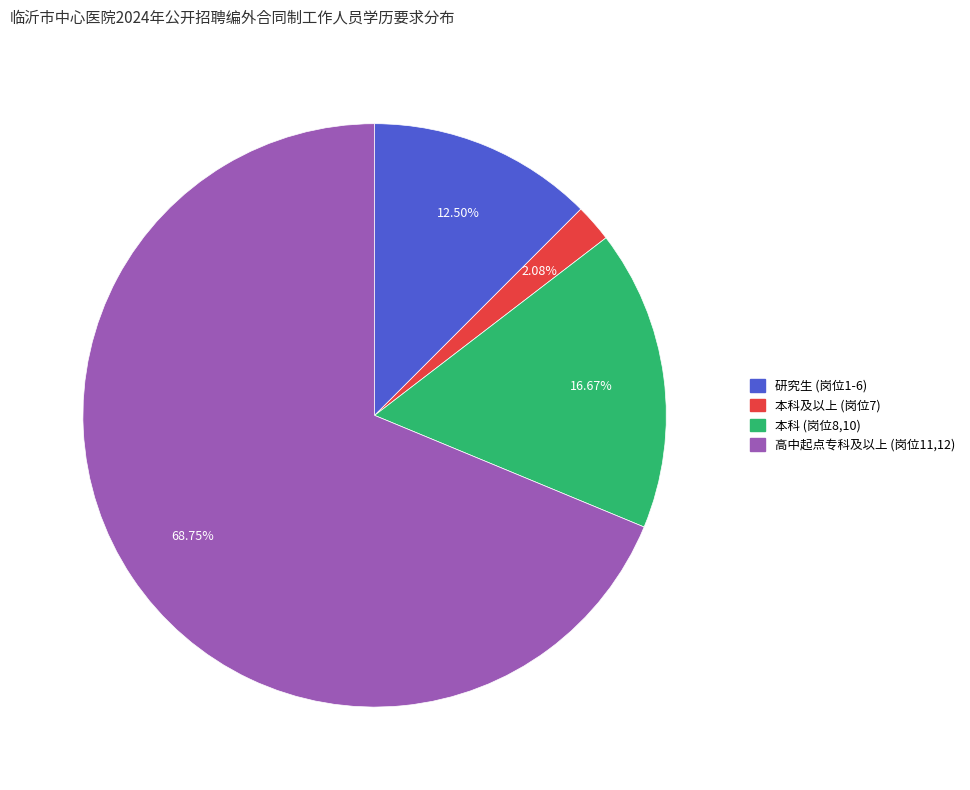

Count the number of slices in the pie.

4